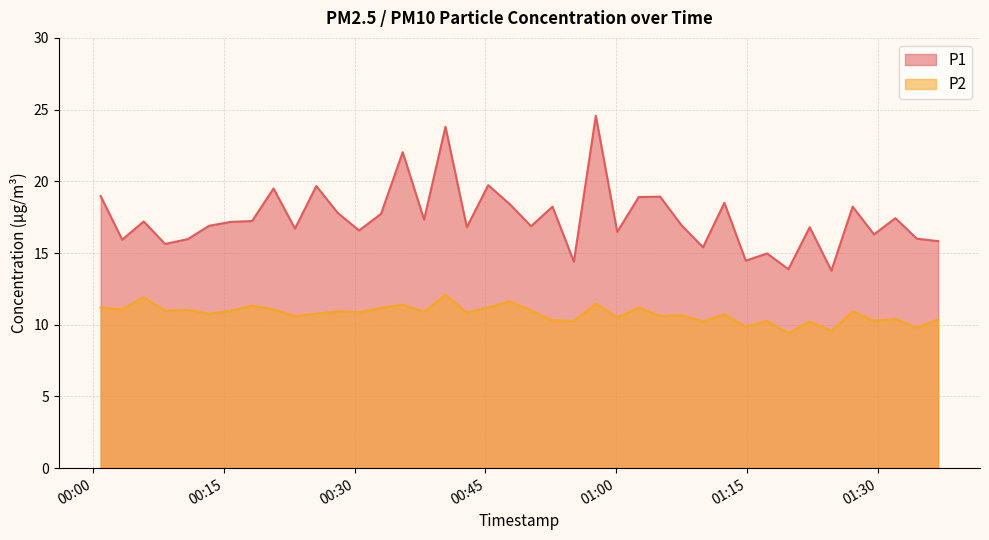

Reading right to left, list all the values displayed in this chart.

P1: 2022-11-15T01:36:53=15.8	2022-11-15T01:34:26=16.0	2022-11-15T01:31:59=17.4	2022-11-15T01:29:32=16.3	2022-11-15T01:27:05=18.2	2022-11-15T01:24:39=13.8	2022-11-15T01:22:10=16.8	2022-11-15T01:19:43=13.9	2022-11-15T01:17:17=15.0	2022-11-15T01:14:50=14.5	2022-11-15T01:12:23=18.5	2022-11-15T01:09:56=15.4	2022-11-15T01:07:29=16.9	2022-11-15T01:05:01=18.9	2022-11-15T01:02:34=18.9	2022-11-15T01:00:06=16.5	2022-11-15T00:57:39=24.6	2022-11-15T00:55:08=14.4	2022-11-15T00:52:41=18.2	2022-11-15T00:50:14=16.9	2022-11-15T00:47:45=18.4	2022-11-15T00:45:19=19.7	2022-11-15T00:42:52=16.8	2022-11-15T00:40:25=23.8	2022-11-15T00:37:58=17.3	2022-11-15T00:35:31=22.0	2022-11-15T00:33:02=17.7	2022-11-15T00:30:31=16.6	2022-11-15T00:28:04=17.8	2022-11-15T00:25:37=19.7	2022-11-15T00:23:10=16.7	2022-11-15T00:20:43=19.5	2022-11-15T00:18:15=17.2	2022-11-15T00:15:48=17.2	2022-11-15T00:13:20=16.9	2022-11-15T00:10:53=16.0	2022-11-15T00:08:17=15.6	2022-11-15T00:05:50=17.2	2022-11-15T00:03:22=15.9	2022-11-15T00:00:54=19.0
P2: 2022-11-15T01:36:53=10.4	2022-11-15T01:34:26=9.8	2022-11-15T01:31:59=10.4	2022-11-15T01:29:32=10.3	2022-11-15T01:27:05=10.9	2022-11-15T01:24:39=9.6	2022-11-15T01:22:10=10.2	2022-11-15T01:19:43=9.4	2022-11-15T01:17:17=10.3	2022-11-15T01:14:50=9.9	2022-11-15T01:12:23=10.7	2022-11-15T01:09:56=10.2	2022-11-15T01:07:29=10.7	2022-11-15T01:05:01=10.6	2022-11-15T01:02:34=11.2	2022-11-15T01:00:06=10.5	2022-11-15T00:57:39=11.5	2022-11-15T00:55:08=10.3	2022-11-15T00:52:41=10.3	2022-11-15T00:50:14=11.0	2022-11-15T00:47:45=11.6	2022-11-15T00:45:19=11.2	2022-11-15T00:42:52=10.8	2022-11-15T00:40:25=12.1	2022-11-15T00:37:58=10.9	2022-11-15T00:35:31=11.4	2022-11-15T00:33:02=11.2	2022-11-15T00:30:31=10.9	2022-11-15T00:28:04=10.9	2022-11-15T00:25:37=10.8	2022-11-15T00:23:10=10.6	2022-11-15T00:20:43=11.1	2022-11-15T00:18:15=11.3	2022-11-15T00:15:48=11.0	2022-11-15T00:13:20=10.8	2022-11-15T00:10:53=11.0	2022-11-15T00:08:17=11.0	2022-11-15T00:05:50=11.9	2022-11-15T00:03:22=11.1	2022-11-15T00:00:54=11.2